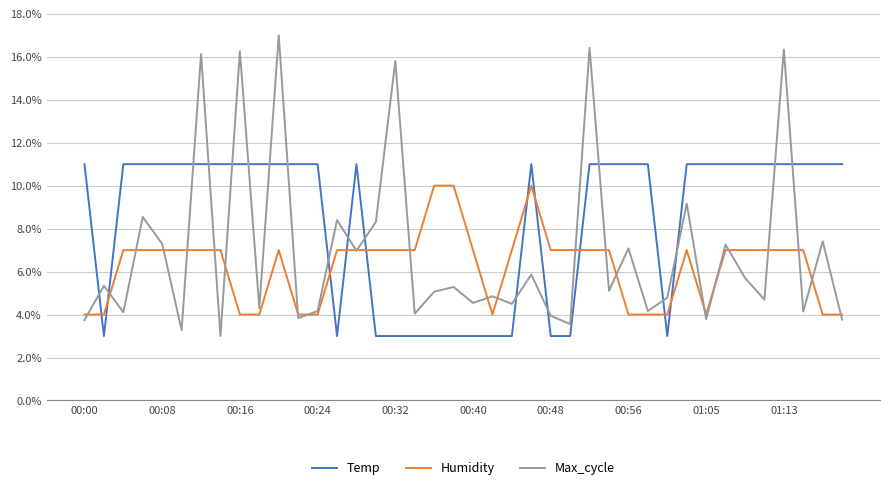

Where is Humidity nearest to the value 0?

00:00